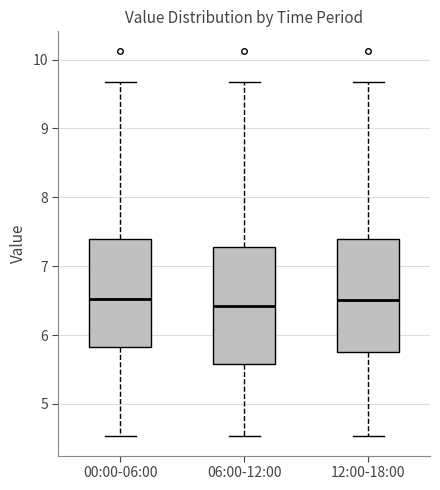

Which box has the lowest median line?

06:00-12:00